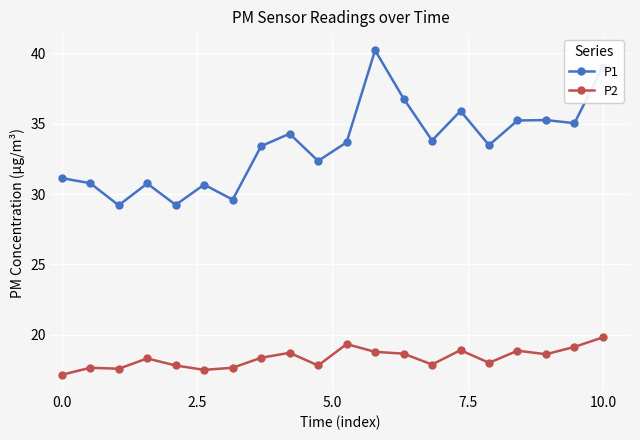

What is the value of the P1 point at the 12th from the left?

40.2